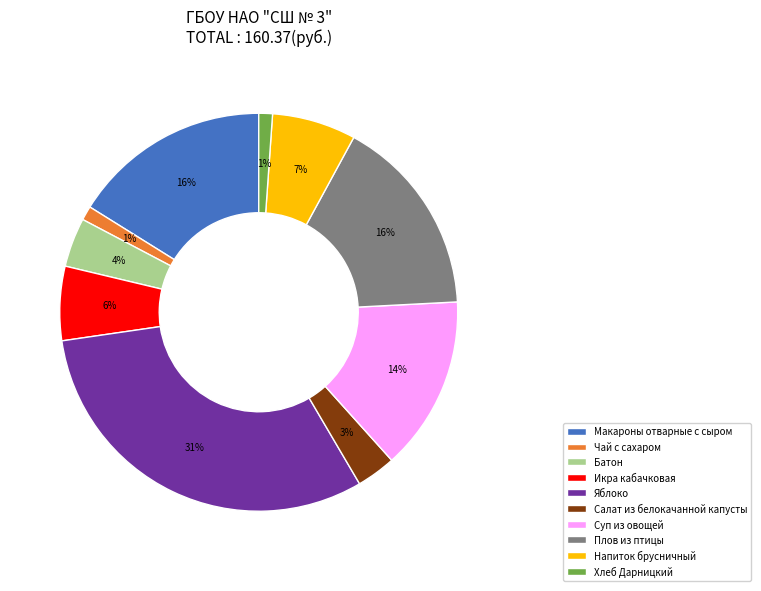

Which category has the biggest portion of the pie?

Яблоко